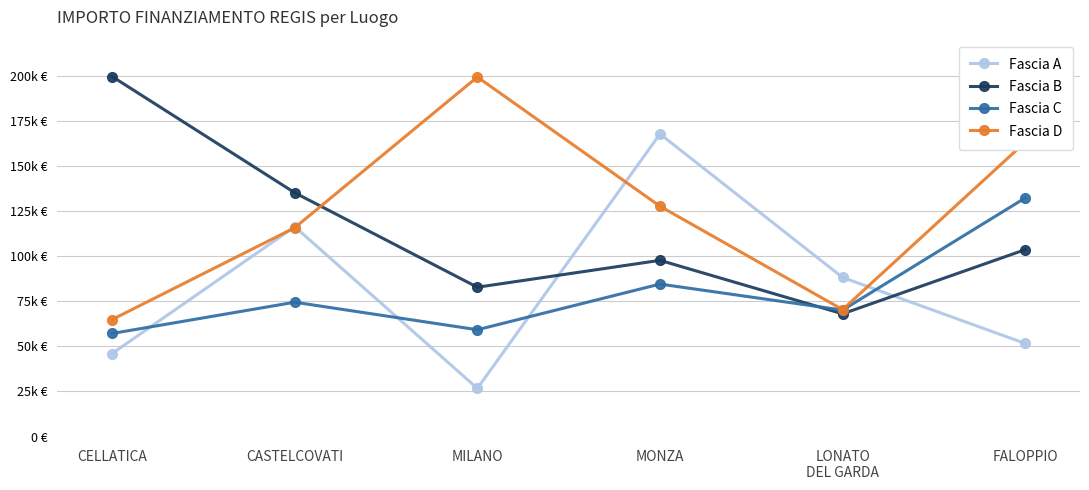

Does the chart have visible grid lines?

Yes